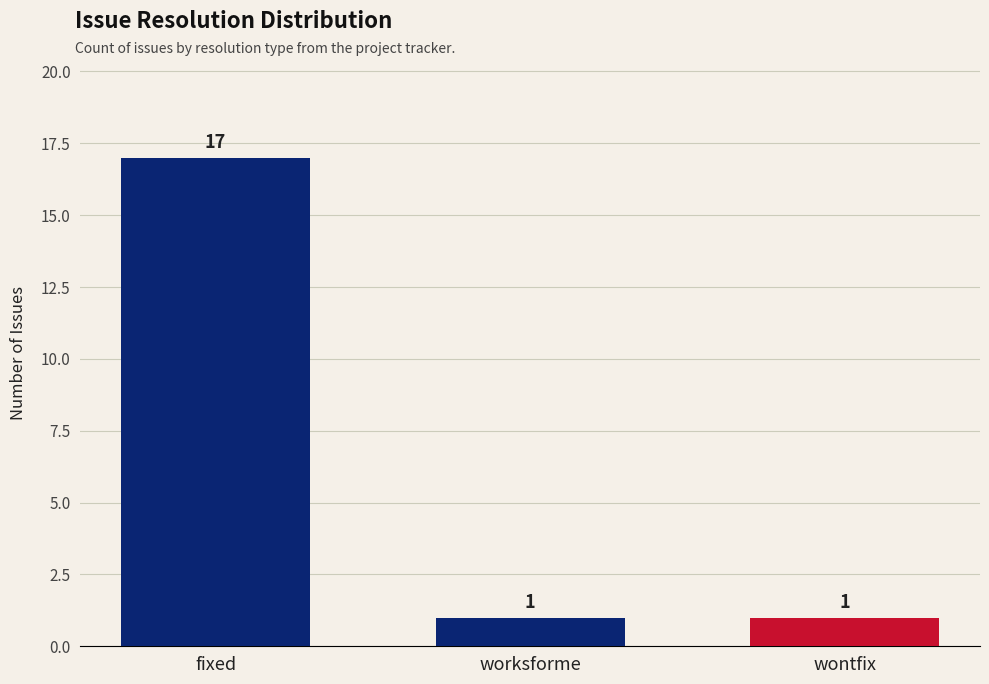

What is the label of the 3rd bar from the left?

wontfix